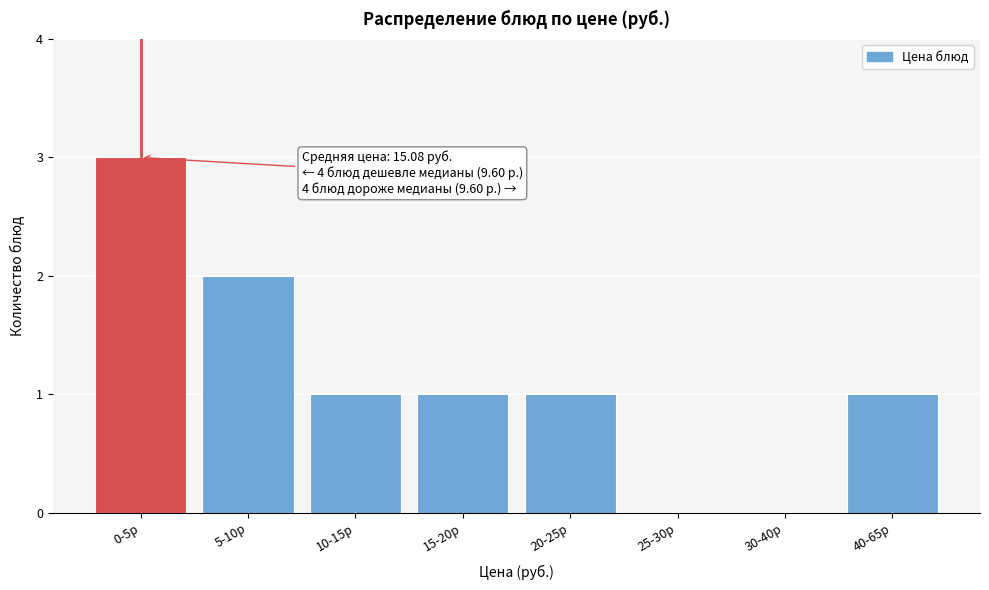

Reading left to right, list all the values displayed in this chart.

0-5р=3	5-10р=2	10-15р=1	15-20р=1	20-25р=1	25-30р=0	30-40р=0	40-65р=1